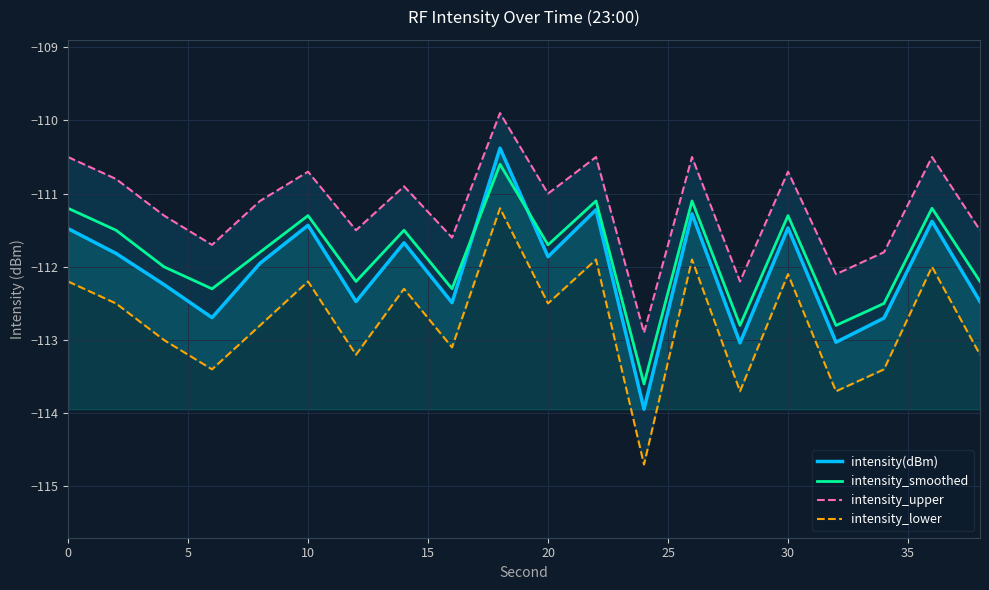

How many values in the intensity_lower series are below -112?

16